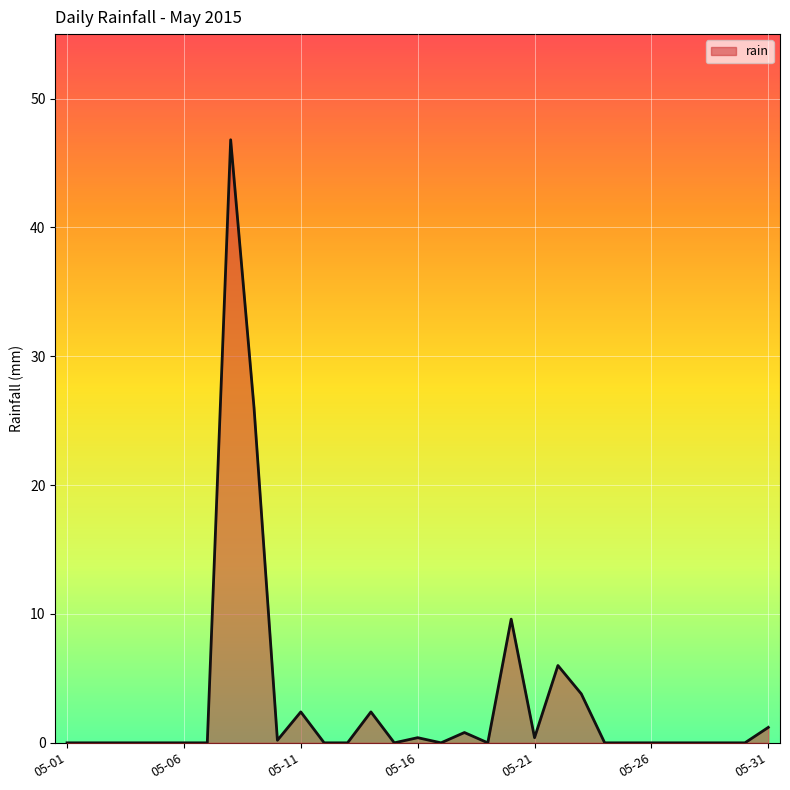

What is the maximum value shown in the chart?

46.8